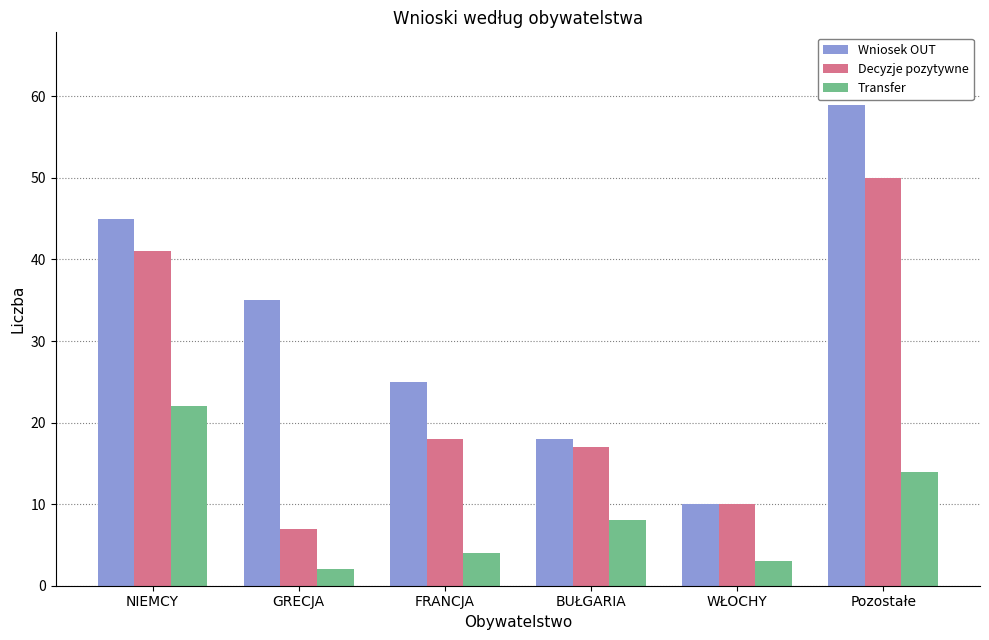

What are all the series names shown in the legend?

Wniosek OUT, Decyzje pozytywne, Transfer